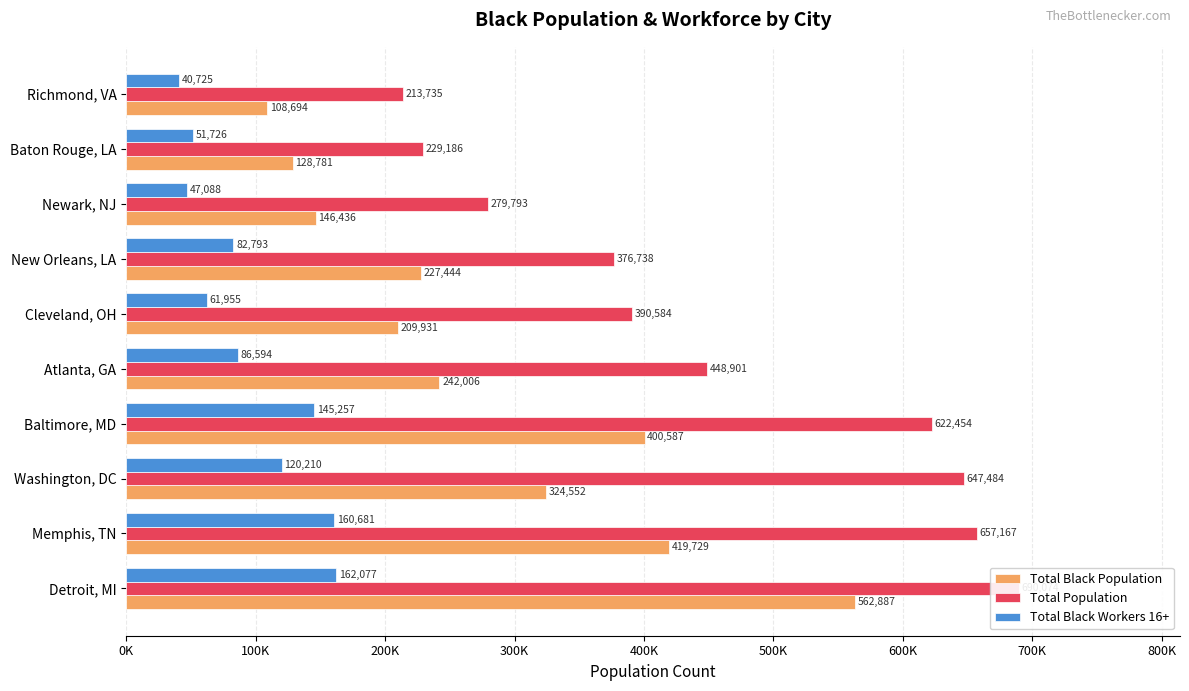

How many bars are there in total?

30